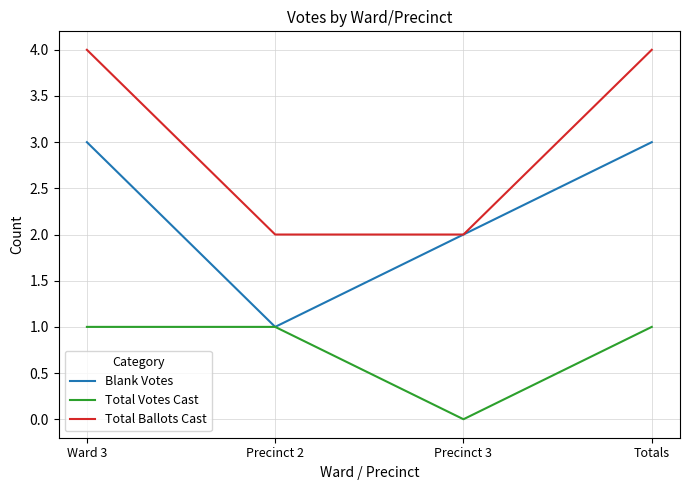

How many series are shown in this chart?

3